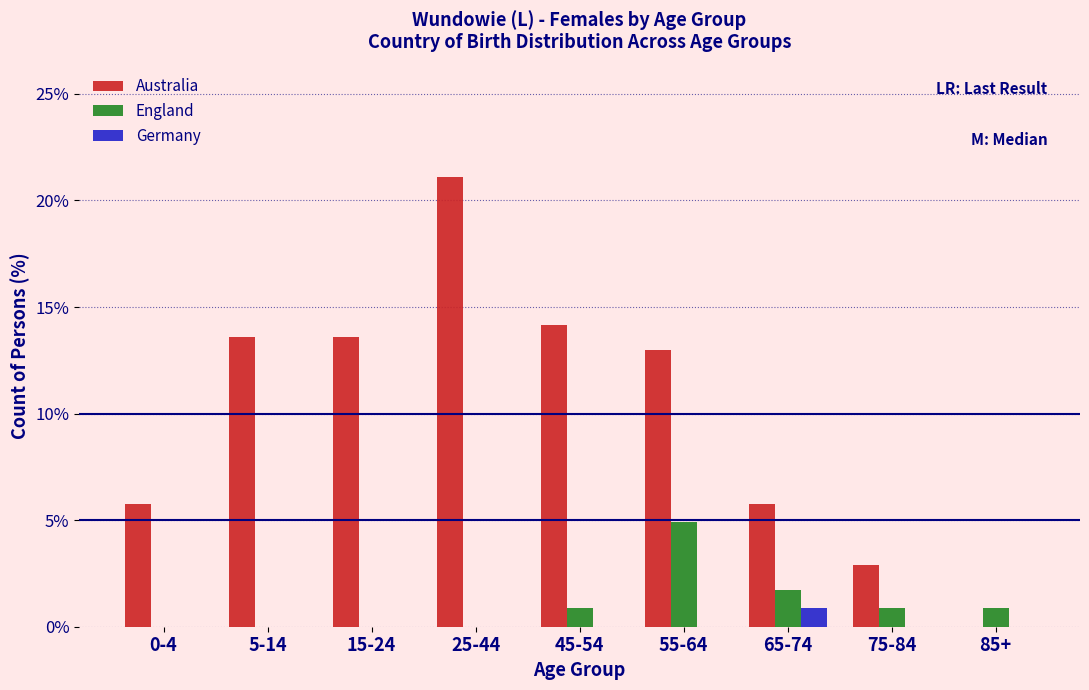

Reading left to right, extract all data points from this chart.

Australia: 0-4=5.8	5-14=13.6	15-24=13.6	25-44=21.1	45-54=14.2	55-64=13.0	65-74=5.8	75-84=2.9	85+=0.0
England: 0-4=0.0	5-14=0.0	15-24=0.0	25-44=0.0	45-54=0.9	55-64=4.9	65-74=1.7	75-84=0.9	85+=0.9
Germany: 0-4=0.0	5-14=0.0	15-24=0.0	25-44=0.0	45-54=0.0	55-64=0.0	65-74=0.9	75-84=0.0	85+=0.0